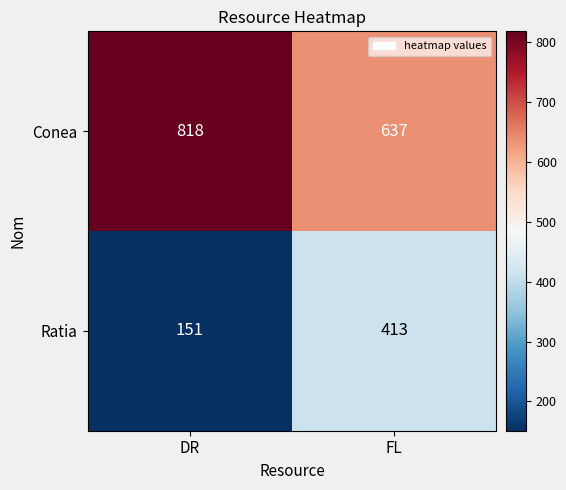

What is the difference between the maximum and minimum values in the Ratia series?

262